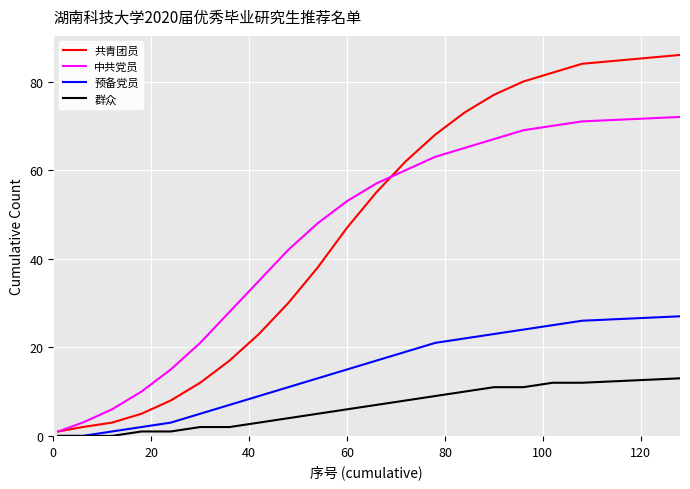

Rank the series by their maximum value, from lowest to highest.

群众, 预备党员, 中共党员, 共青团员